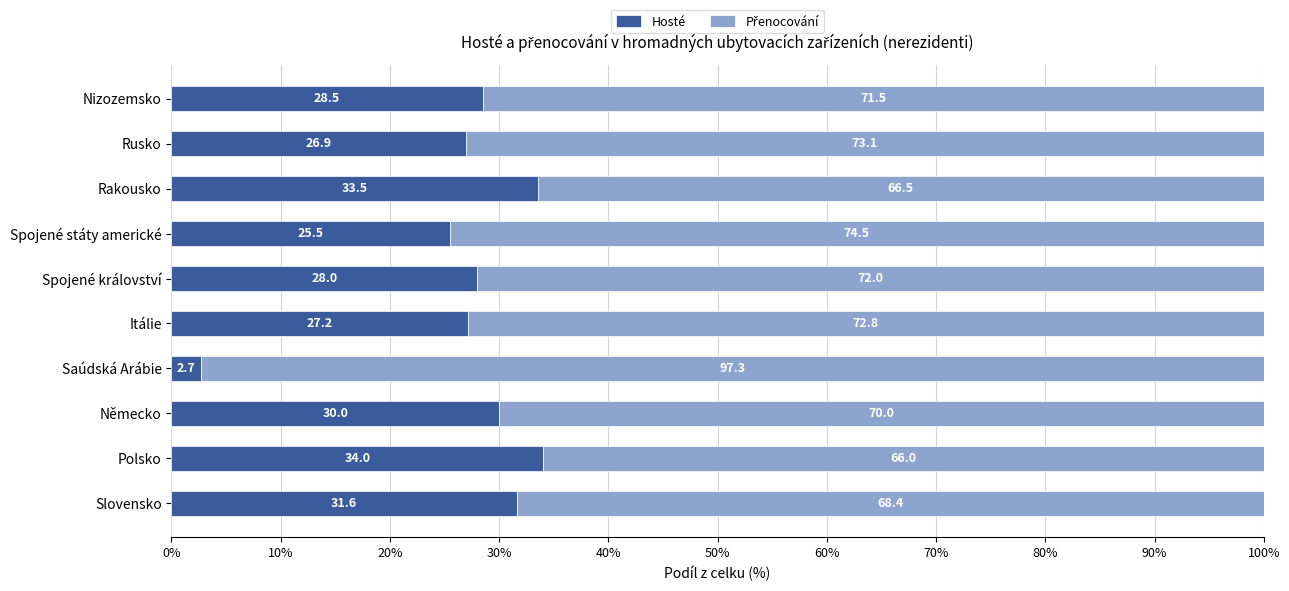

What is the total value across all series at Spojené státy americké?

100.0